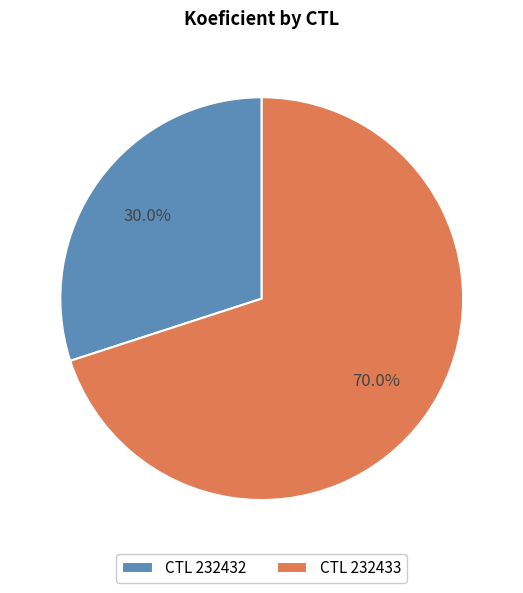

What percentage do CTL 232433 and CTL 232432 together represent?

100.0%